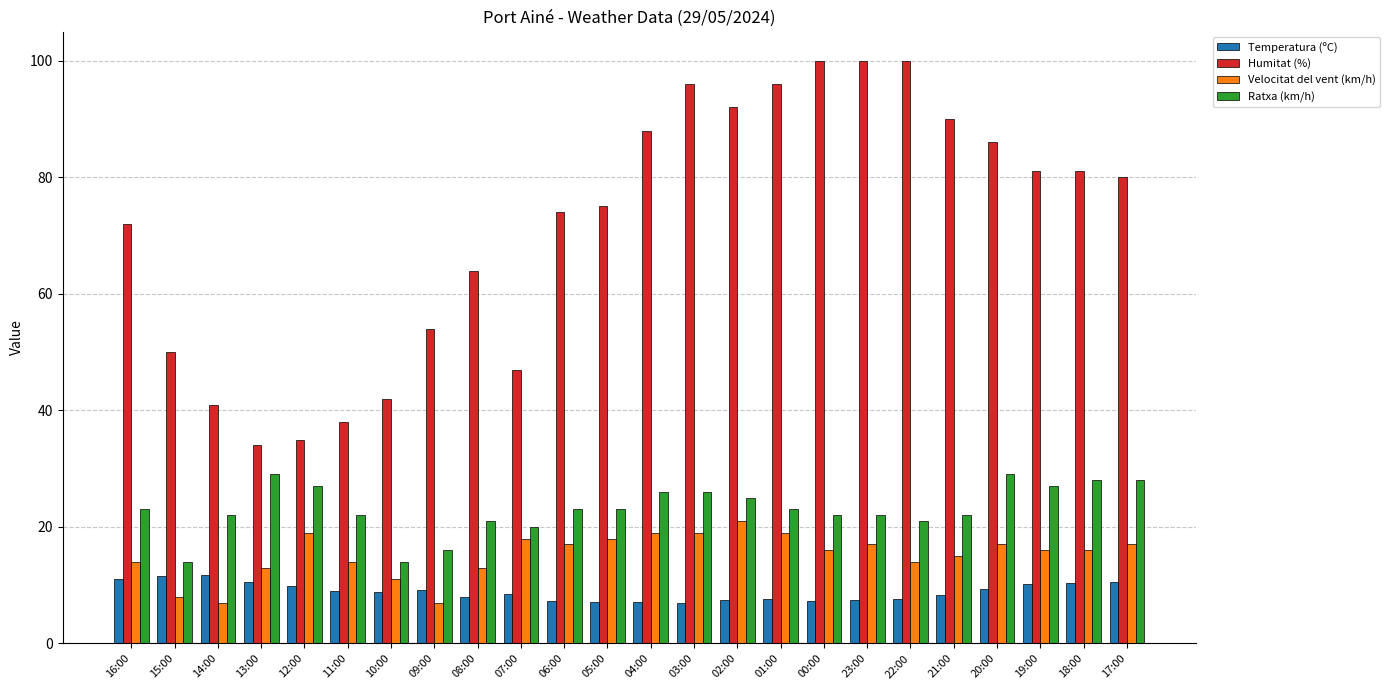

The Velocitat del vent (km/h) series shows 14.0 at 11:00. True or false?

True